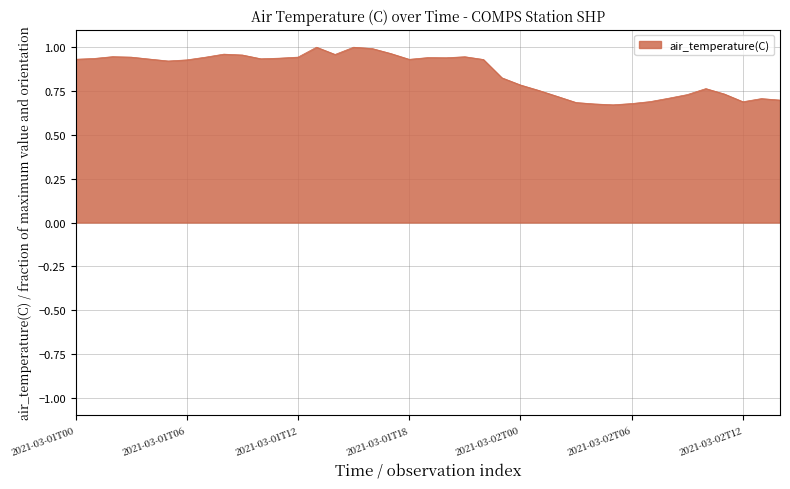

At which category does the data reach its first local peak?

2021-03-01T02